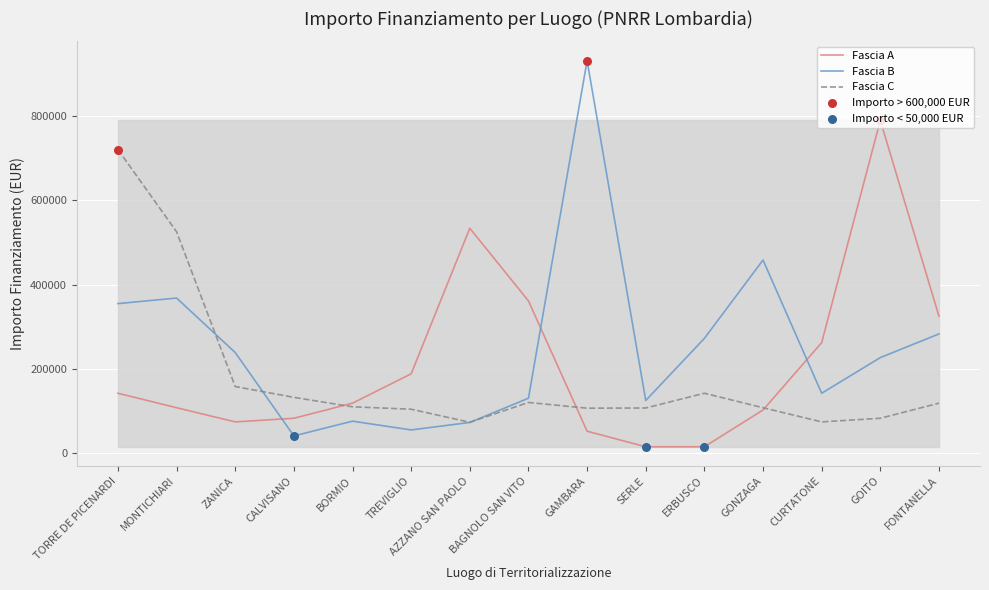

What is the total value across all series at BAGNOLO SAN VITO?

612273.7